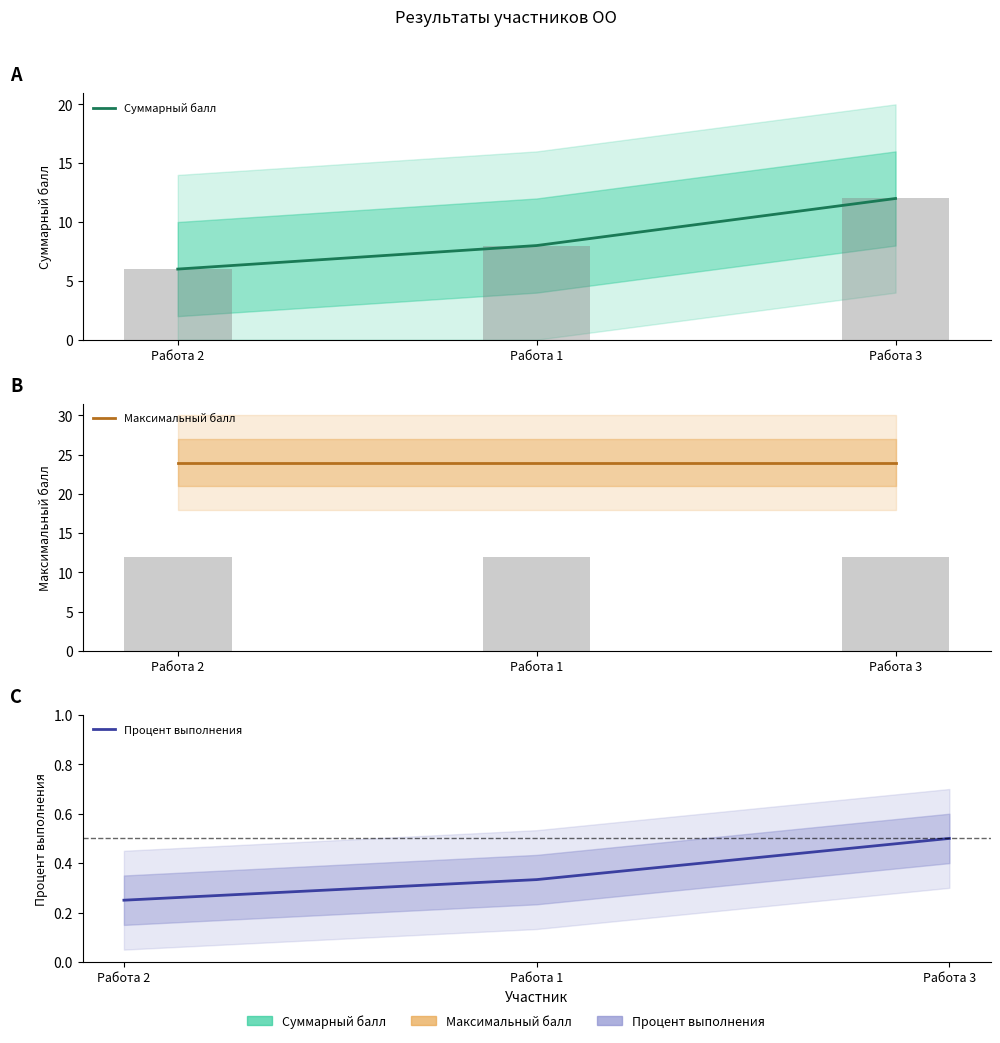

What is the highest value of the Суммарный балл series?

12.0